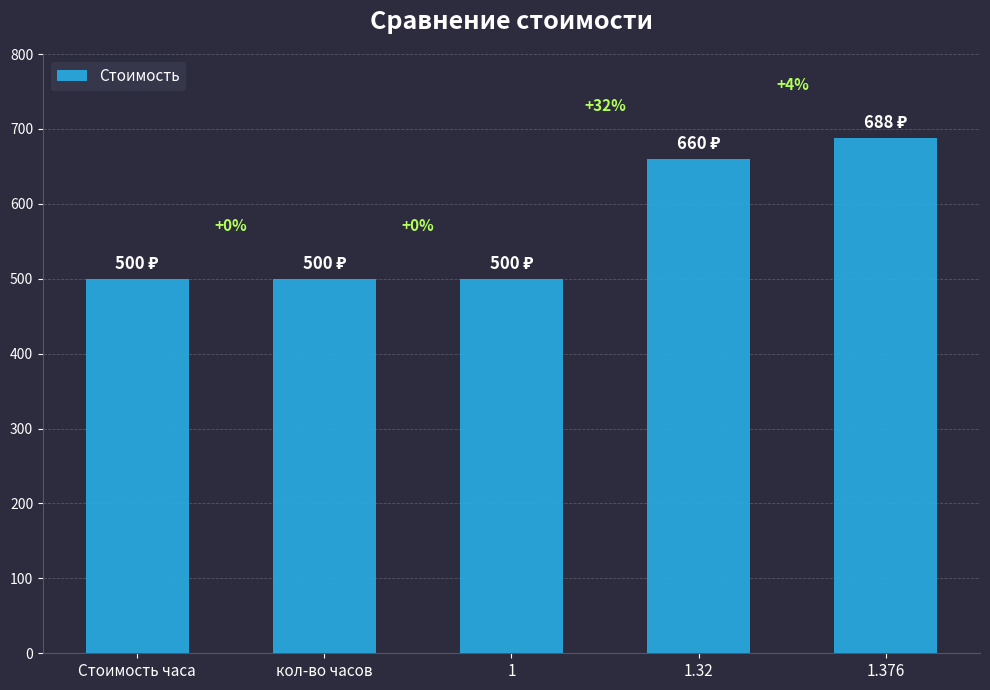

How many bars are there in total?

5